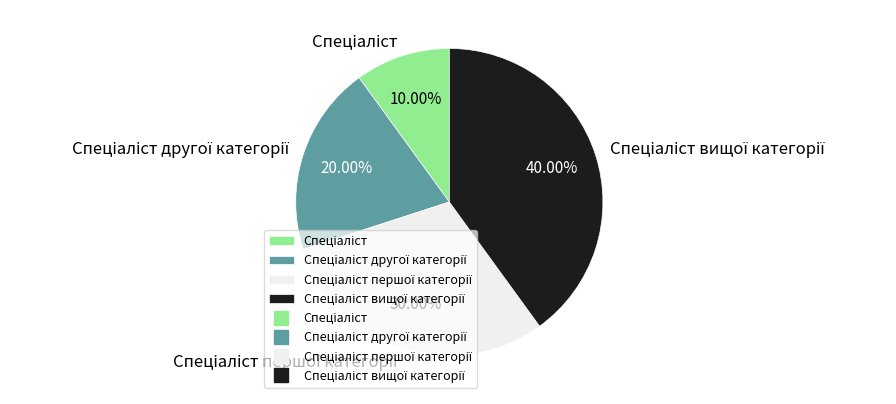

Does any single category account for the majority?

No